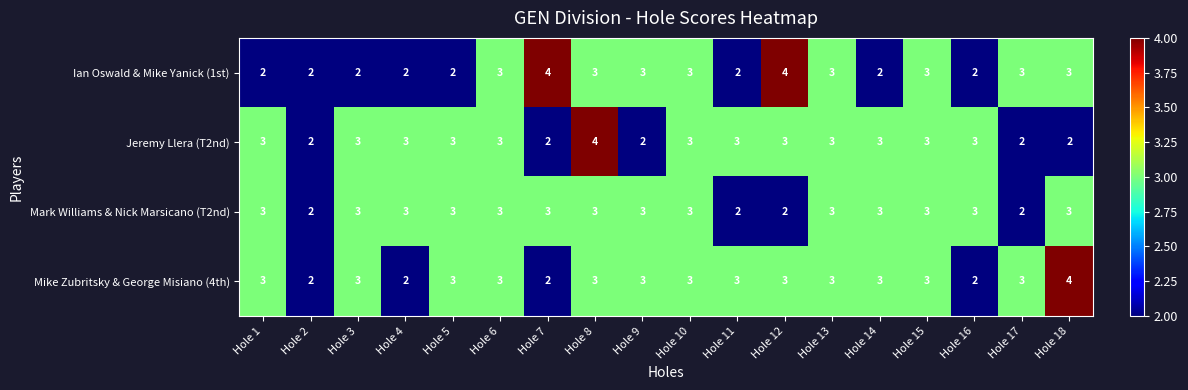

The value of Mike Zubritsky & George Misiano (4th) at Hole 17 is 5. True or false?

False